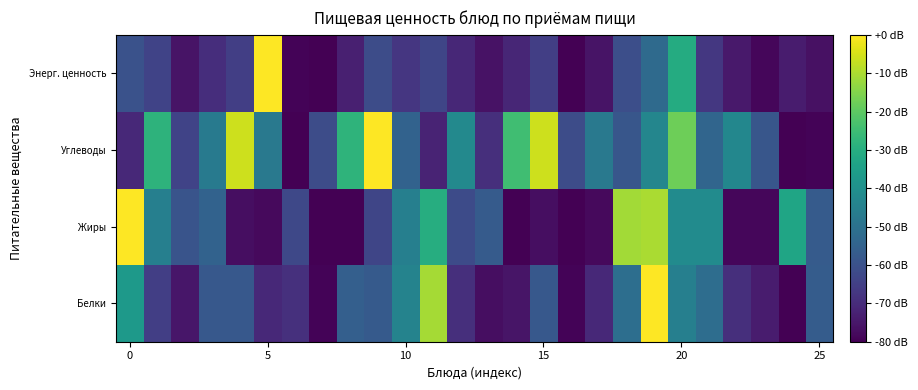

Rank the series by their maximum value, from highest to lowest.

Белки, Жиры, Углеводы, Энерг. ценность